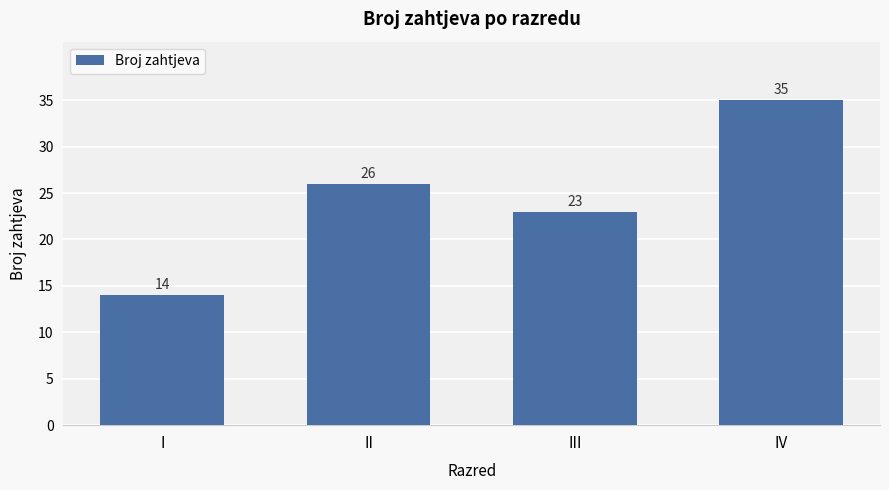

The value at IV is 35. True or false?

True